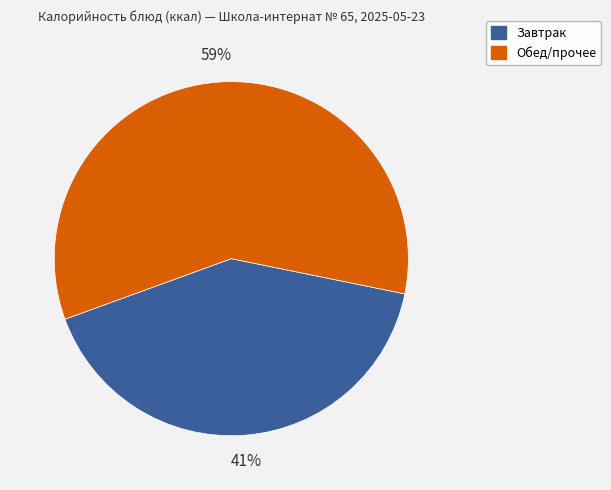

Does any single category account for the majority?

Yes